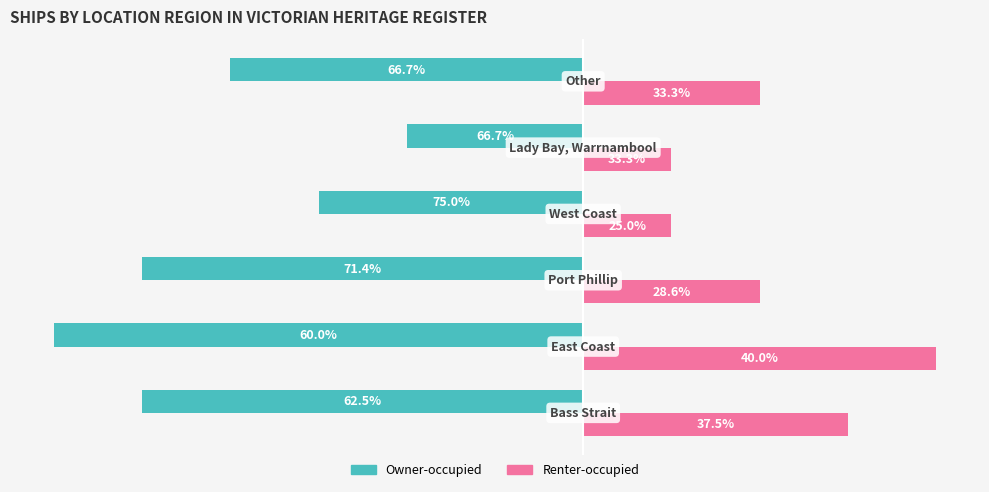

Which series has the largest range (max minus min)?

Owner-occupied